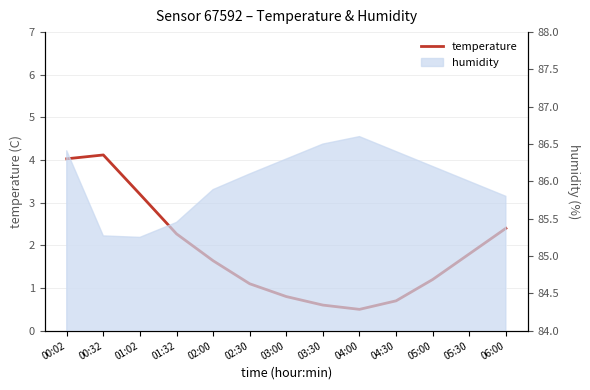

What is the ratio of the value at 04:30 to the value at 05:30?

0.4